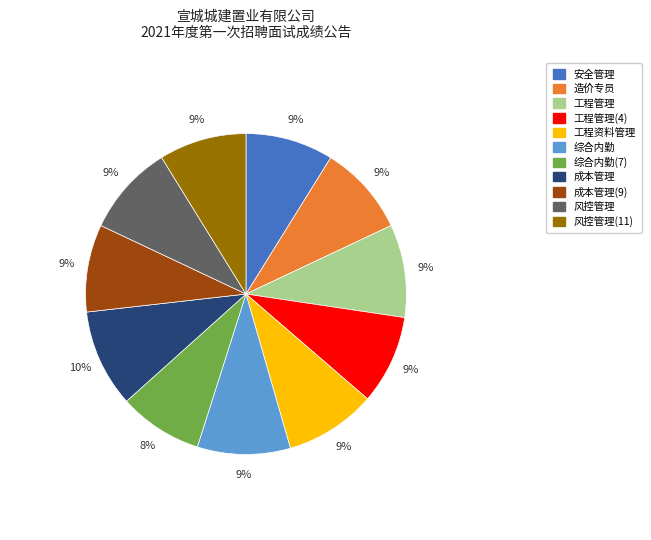

To the nearest percent, what is the average slice percentage?

9%